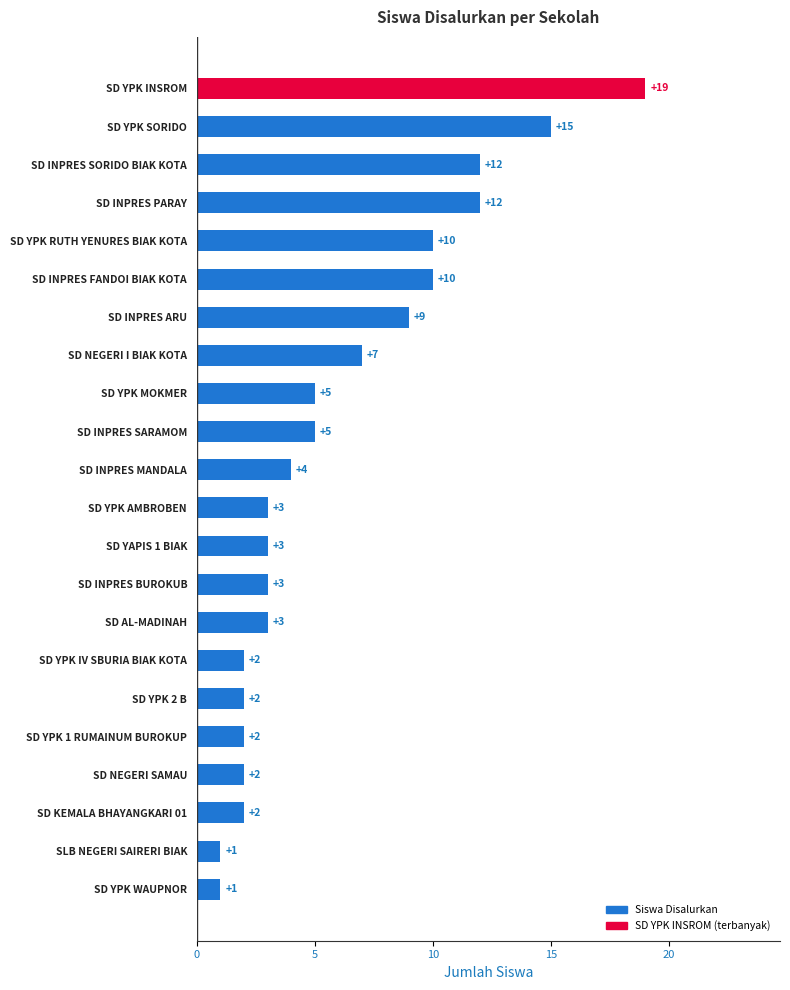

Reading top to bottom, list all the values displayed in this chart.

SD YPK INSROM=19	SD YPK SORIDO=15	SD INPRES SORIDO BIAK KOTA=12	SD INPRES PARAY=12	SD YPK RUTH YENURES BIAK KOTA=10	SD INPRES FANDOI BIAK KOTA=10	SD INPRES ARU=9	SD NEGERI I BIAK KOTA=7	SD YPK MOKMER=5	SD INPRES SARAMOM=5	SD INPRES MANDALA=4	SD YPK AMBROBEN=3	SD YAPIS 1 BIAK=3	SD INPRES BUROKUB=3	SD AL-MADINAH=3	SD YPK IV SBURIA BIAK KOTA=2	SD YPK 2 B=2	SD YPK 1 RUMAINUM BUROKUP=2	SD NEGERI SAMAU=2	SD KEMALA BHAYANGKARI 01=2	SLB NEGERI SAIRERI BIAK=1	SD YPK WAUPNOR=1